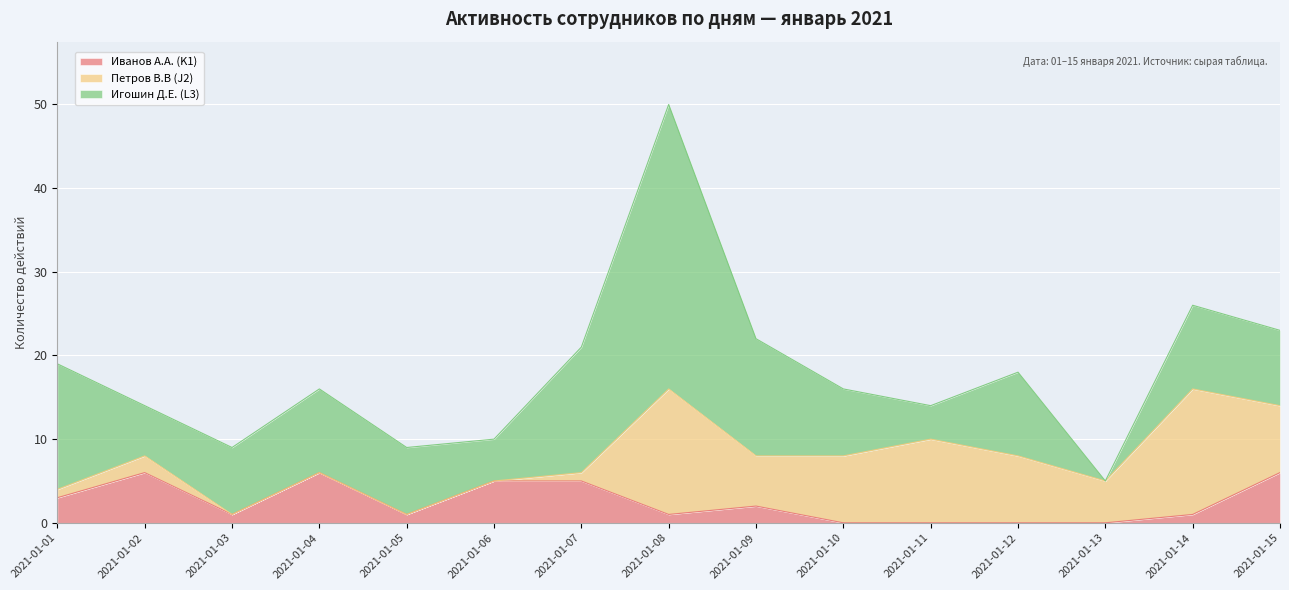

Which category has the highest value in the Игошин Д.Е. (L3) series?

2021-01-08